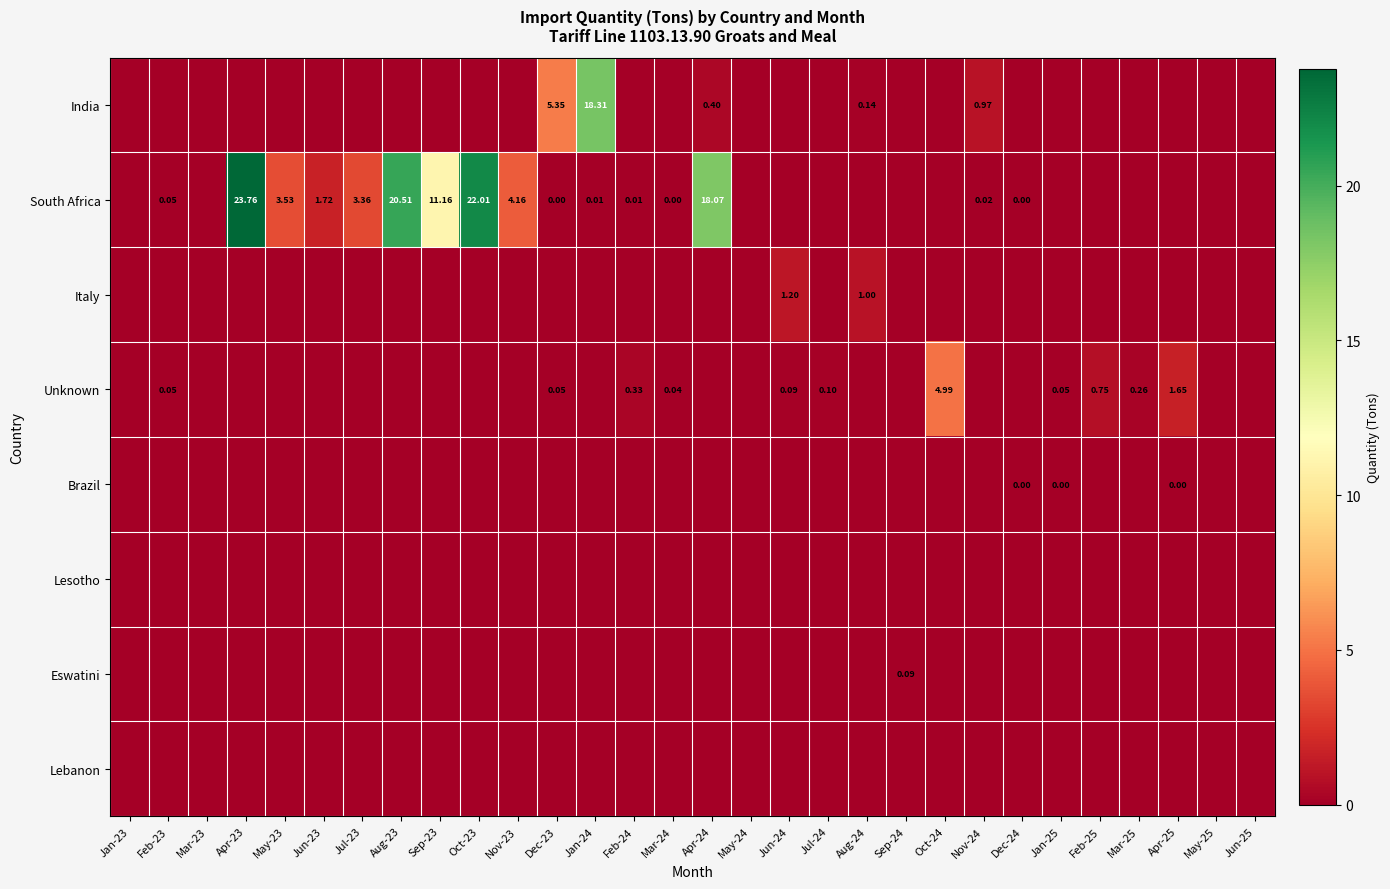

What is the difference between the highest and lowest values at Mar-25?

0.3